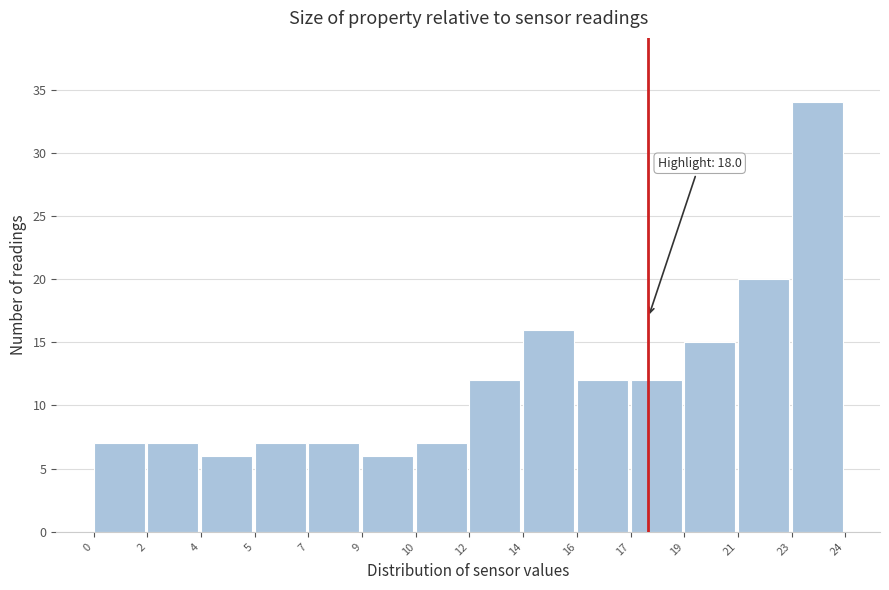

Reading left to right, transcribe all the data shown in this chart.

0=7	2=7	4=6	5=7	7=7	9=6	10=7	12=12	14=16	16=12	17=12	19=15	21=20	23=34